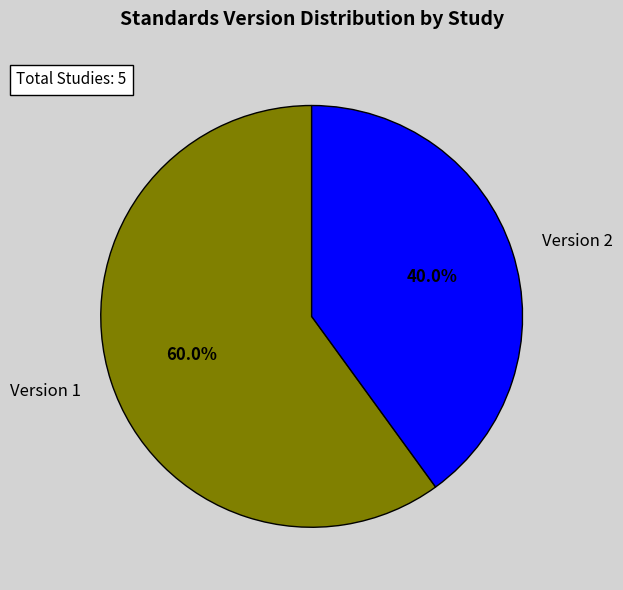

Does Version 1 represent more than half of the total?

Yes